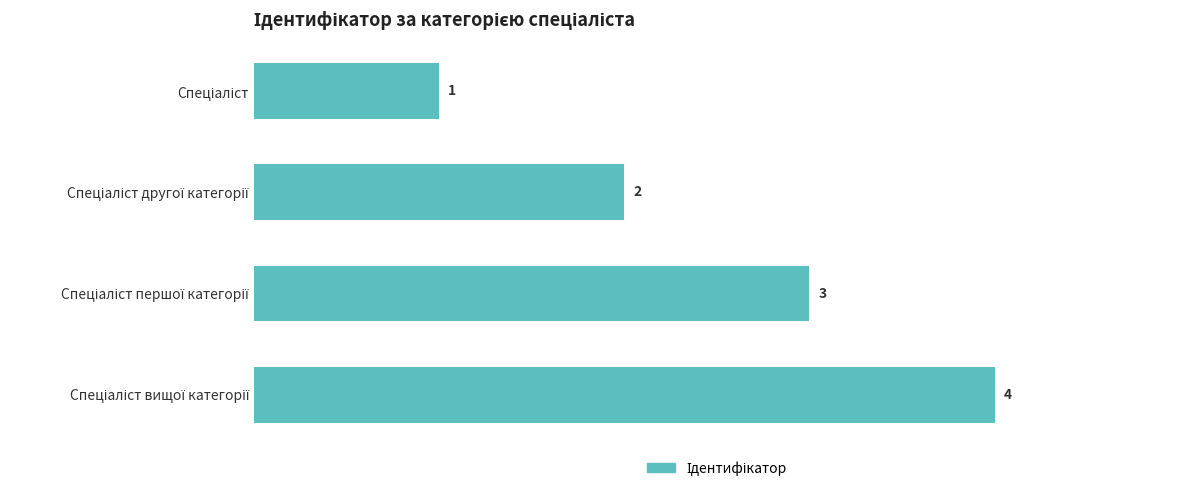

Count the values in the range 2 to 4.

3